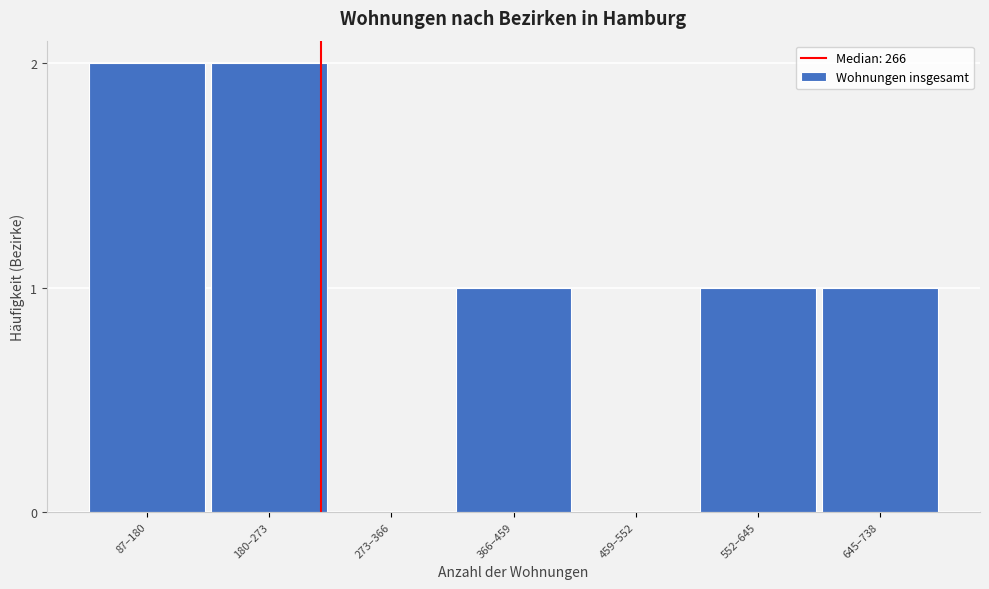

Reading left to right, extract all data points from this chart.

87–180=2	180–273=2	273–366=0	366–459=1	459–552=0	552–645=1	645–738=1